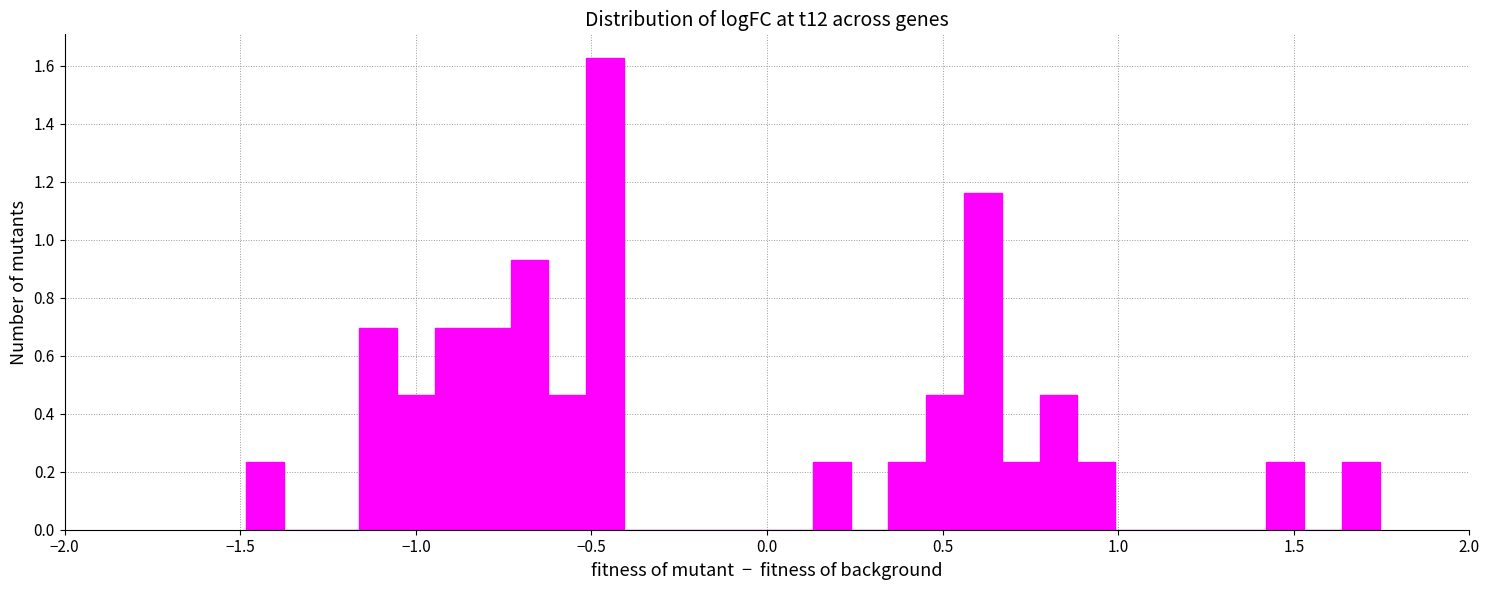

Read against the x-axis, roughly where is the centre of the tallest bar?

-0.45